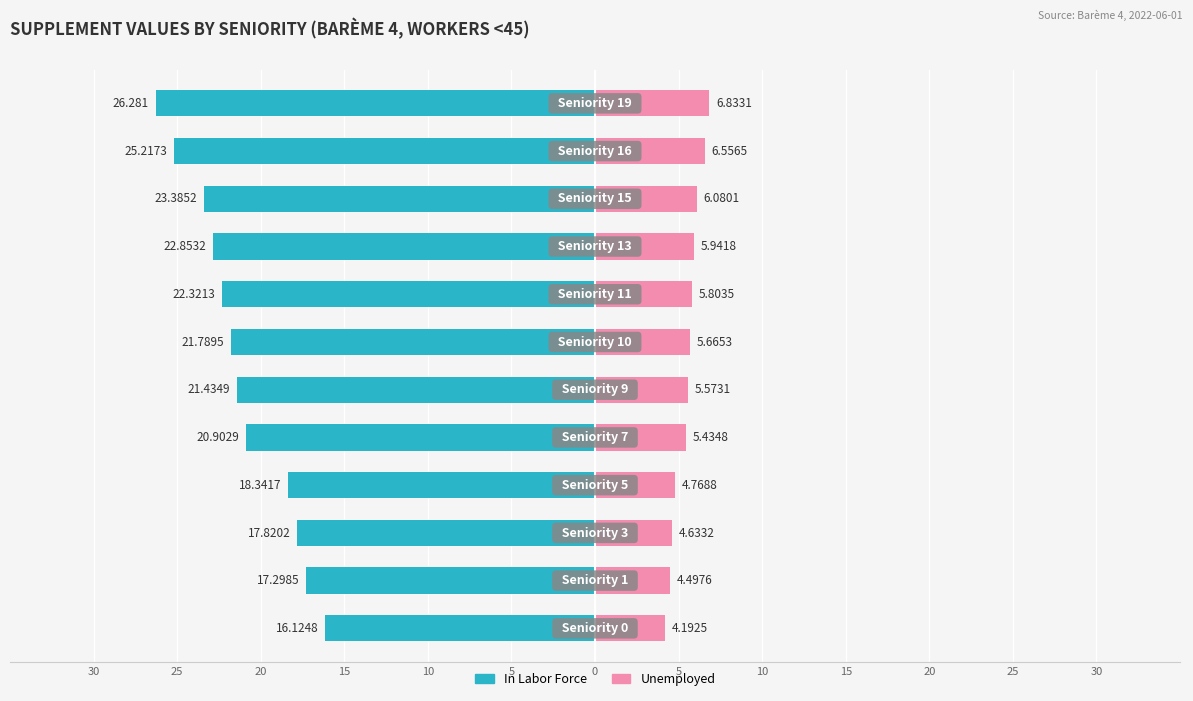

Between 20 and 5, which series saw the biggest shift?

In Labor Force